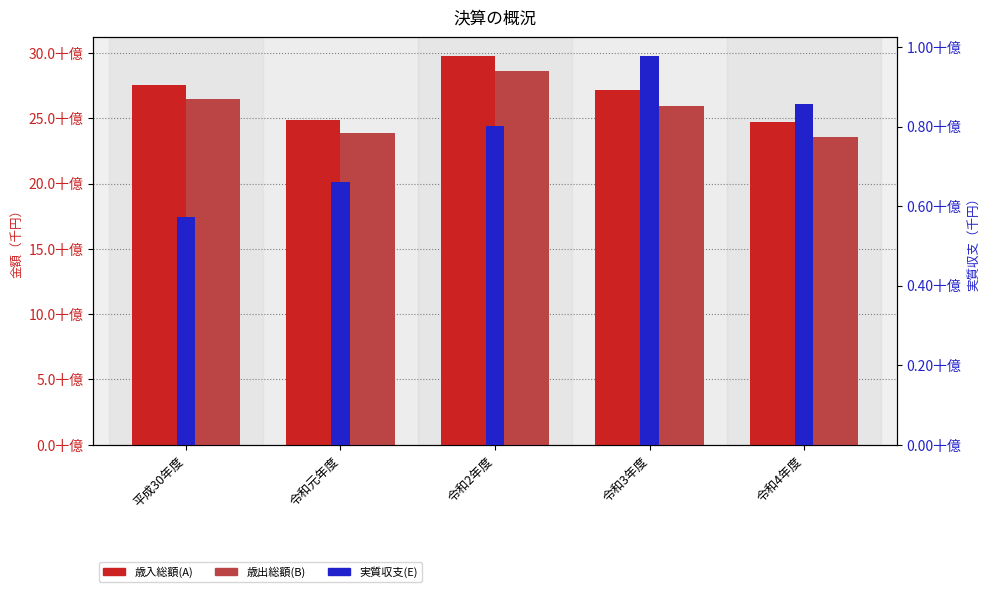

What is the difference between the maximum and minimum values in the 歳入総額(A) series?

5024885.0